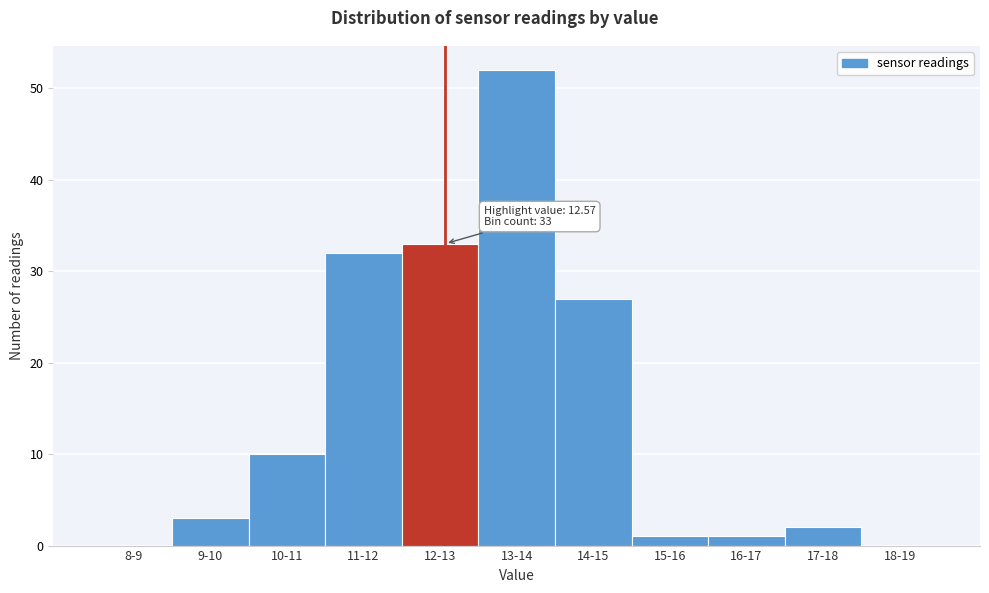

Reading left to right, extract all data points from this chart.

8-9=0	9-10=3	10-11=10	11-12=32	12-13=33	13-14=52	14-15=27	15-16=1	16-17=1	17-18=2	18-19=0